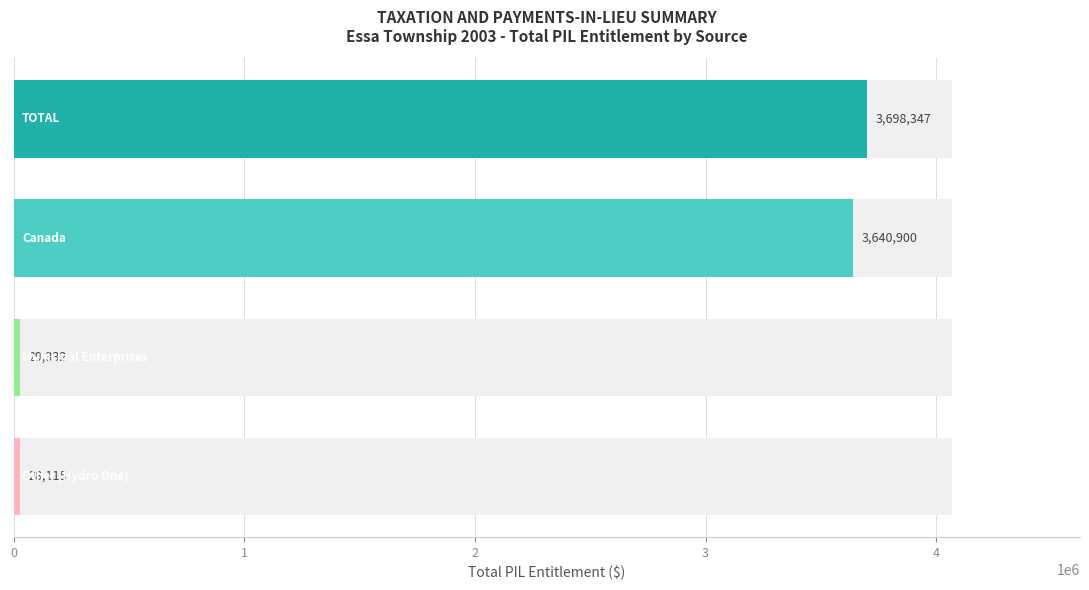

Rank the categories by value from highest to lowest.

0, 1, 2, 3